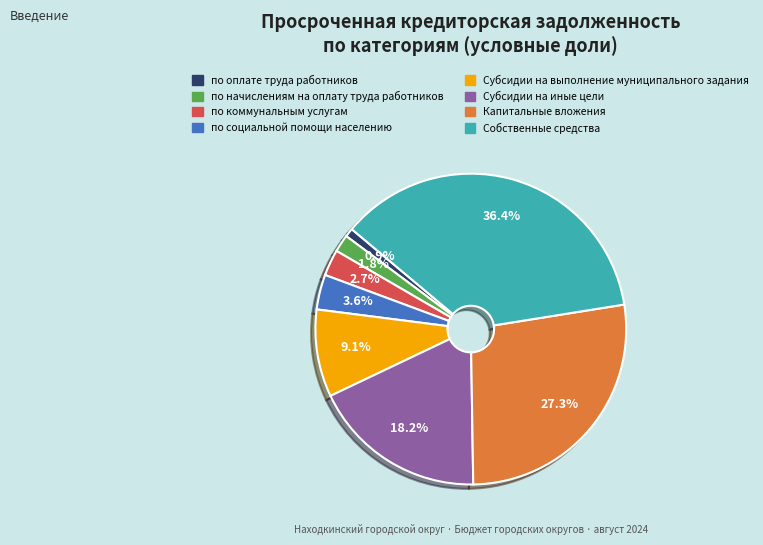

Is there any slice that represents more than half of the pie?

No